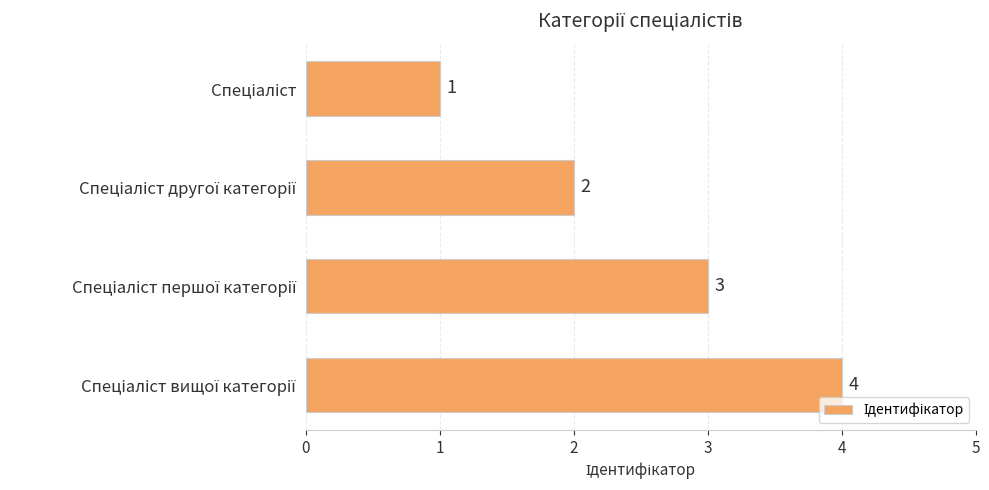

What is the value of the 2nd bar from the top?

2